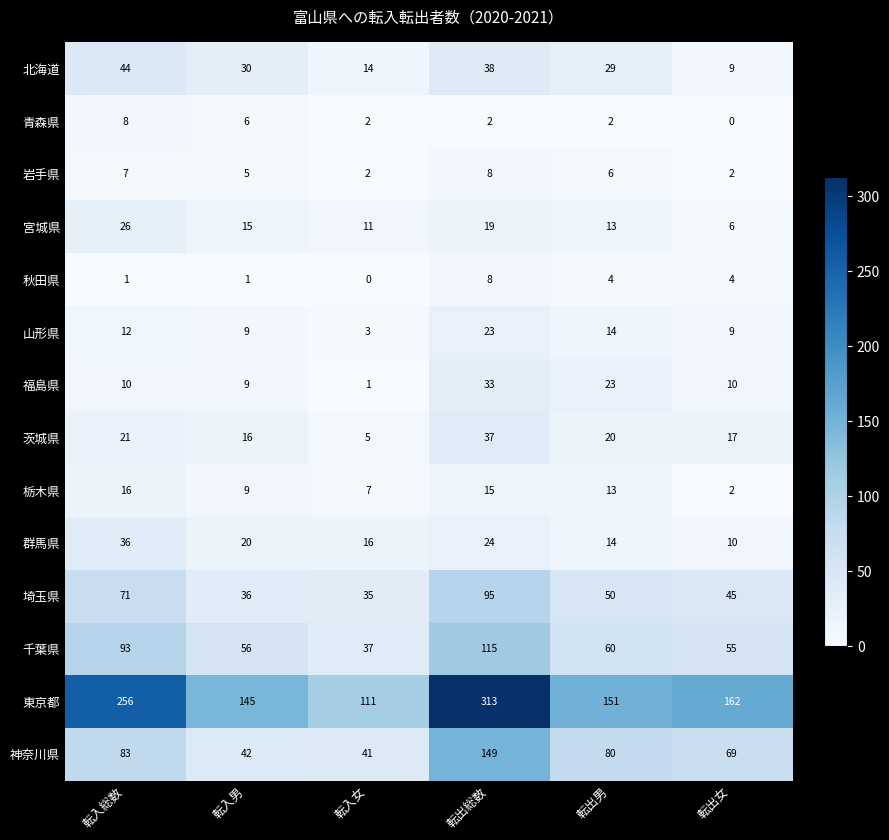

List the labels in order of 茨城県 value, smallest first.

転入女, 転入男, 転出女, 転出男, 転入総数, 転出総数